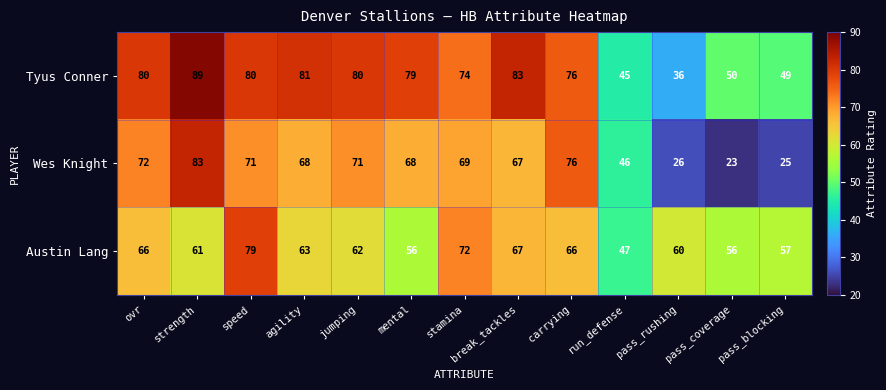

At which category does the chart reach its peak across all series?

strength